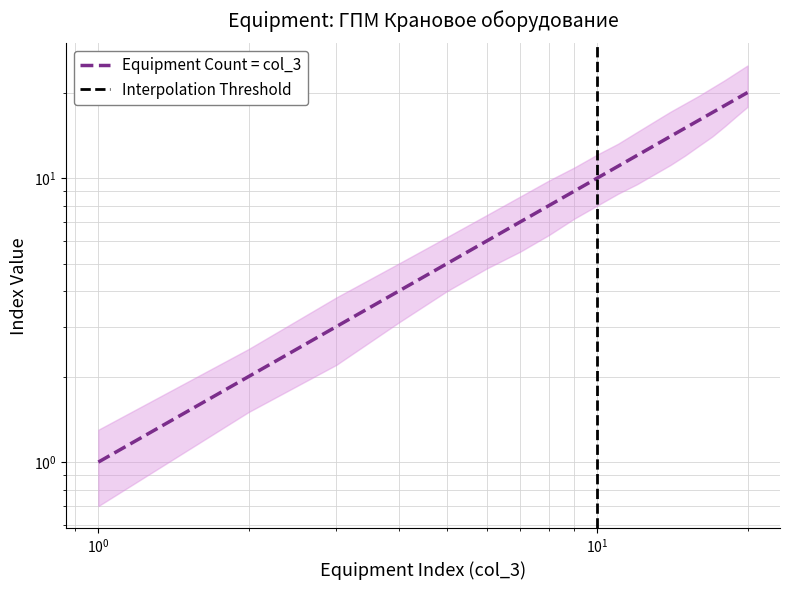

Count the number of values greater than 11.

9